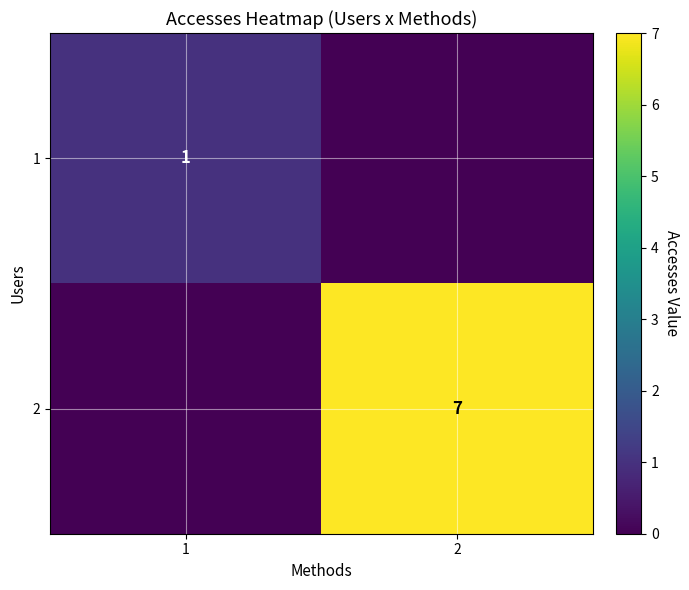

Is it true that 1 equals 2 at 1?

False